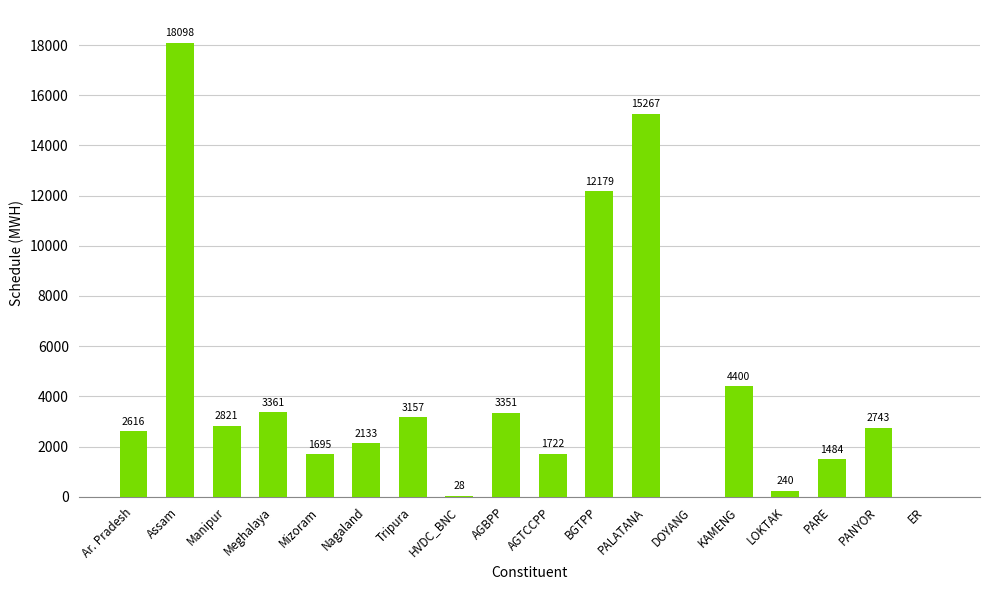

Approximately how many times larger is the value at PALATANA compared to Assam?

0.8